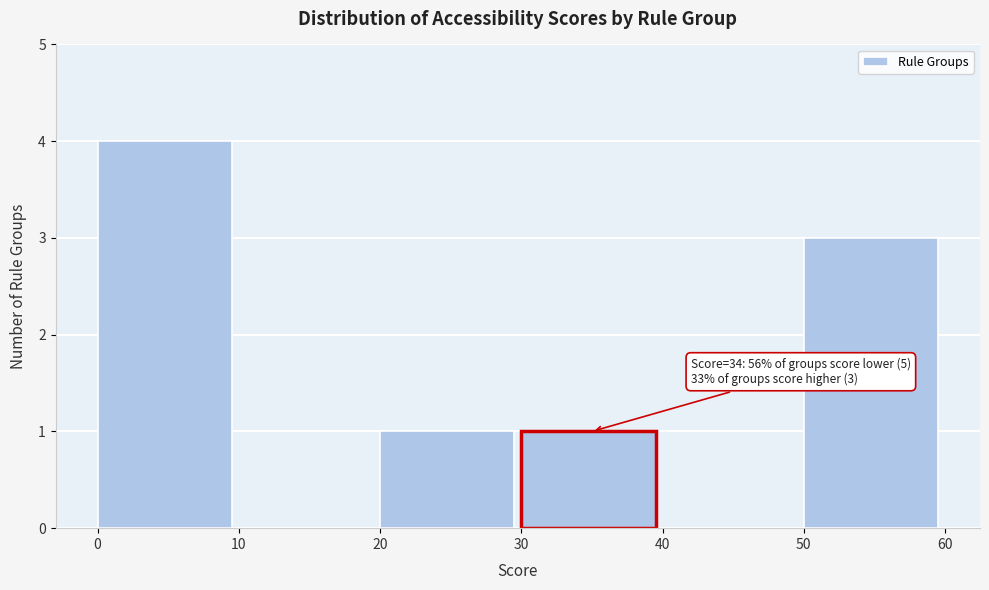

Which range on the x-axis has the tallest bar?

0 to 10